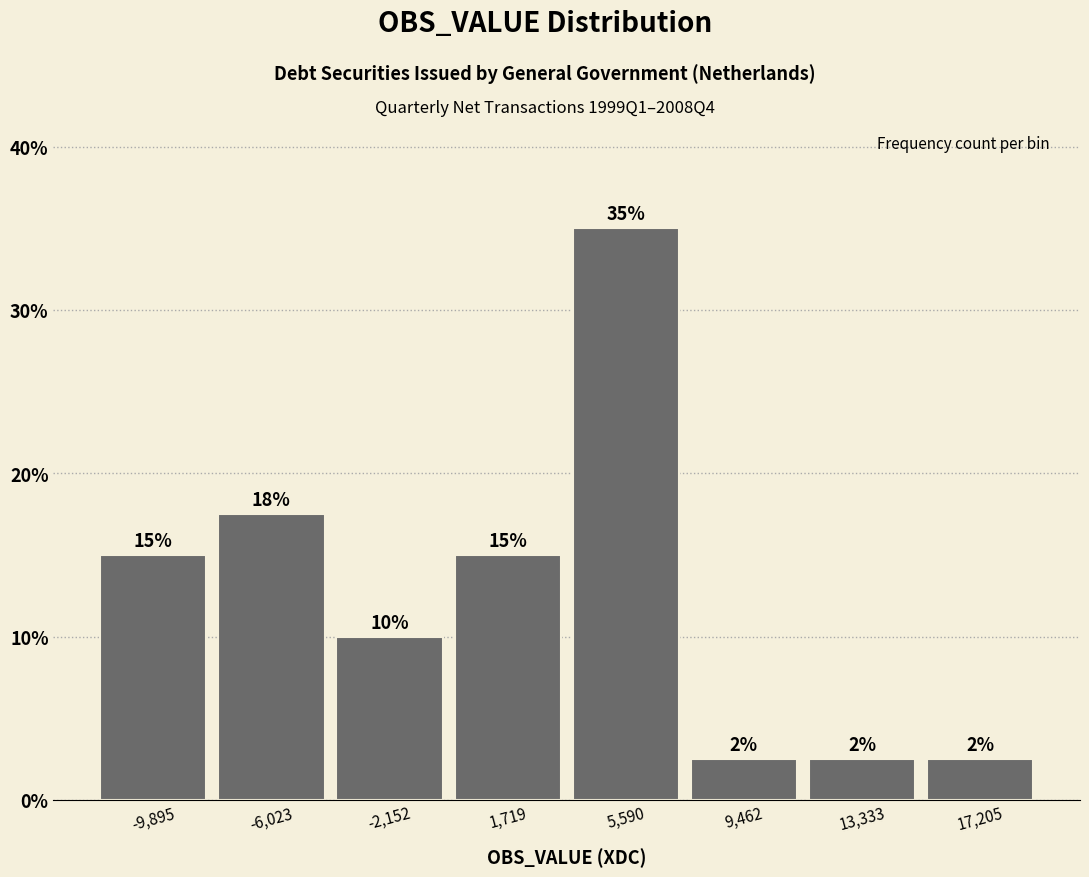

Over which range of the x-axis is the bar tallest?

3500 to 7500